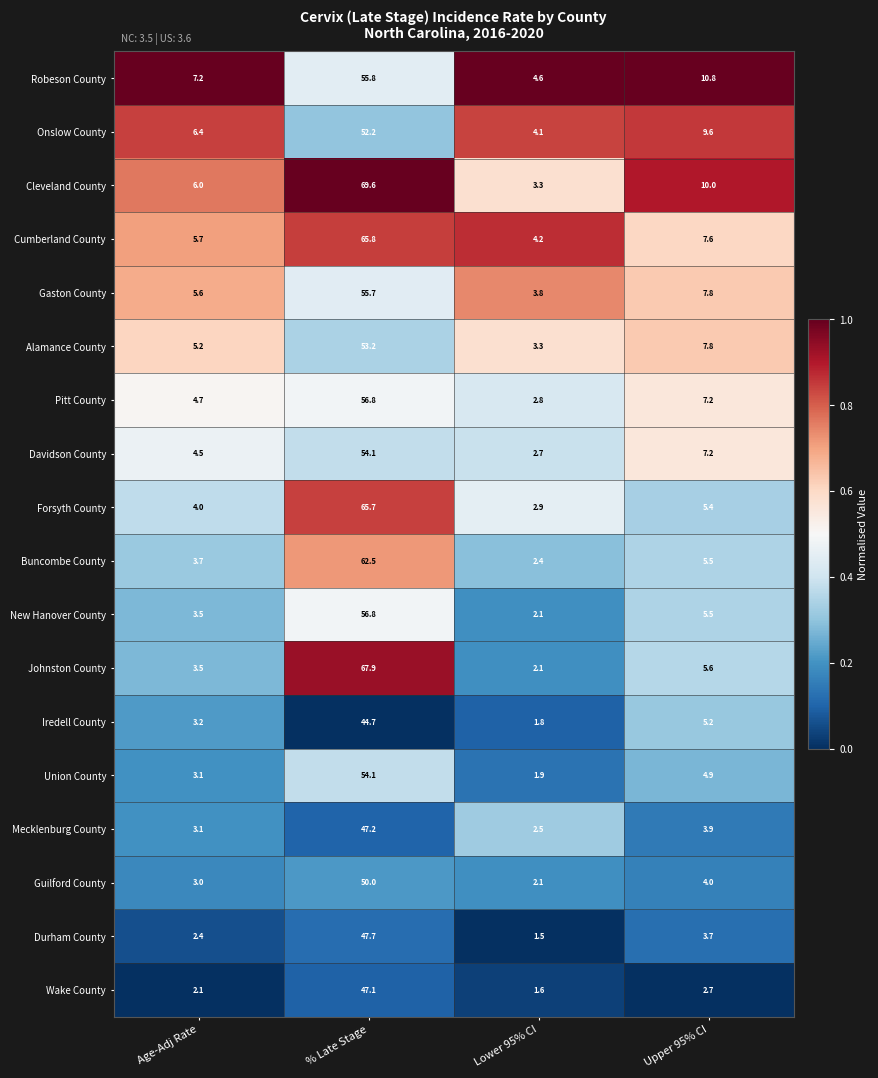

What is the difference between the maximum and minimum values in the Onslow County series?

48.1